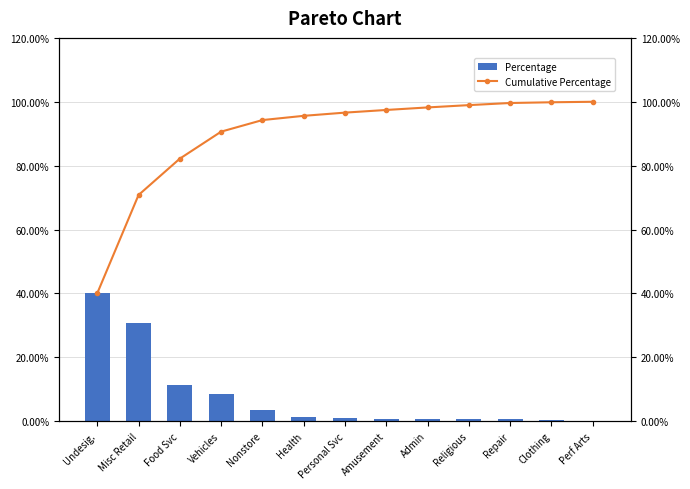

What is the minimum value shown in the chart?

0.2